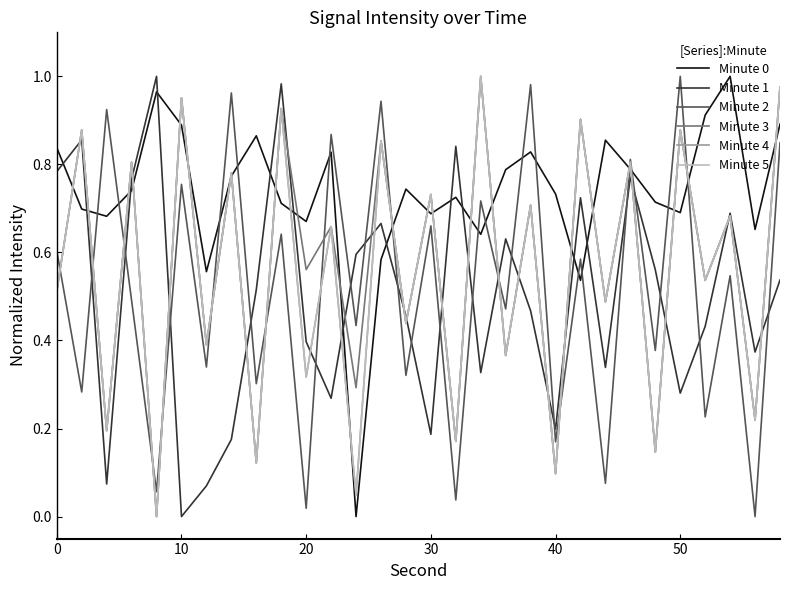

Does the chart display data point markers on the line(s)?

No